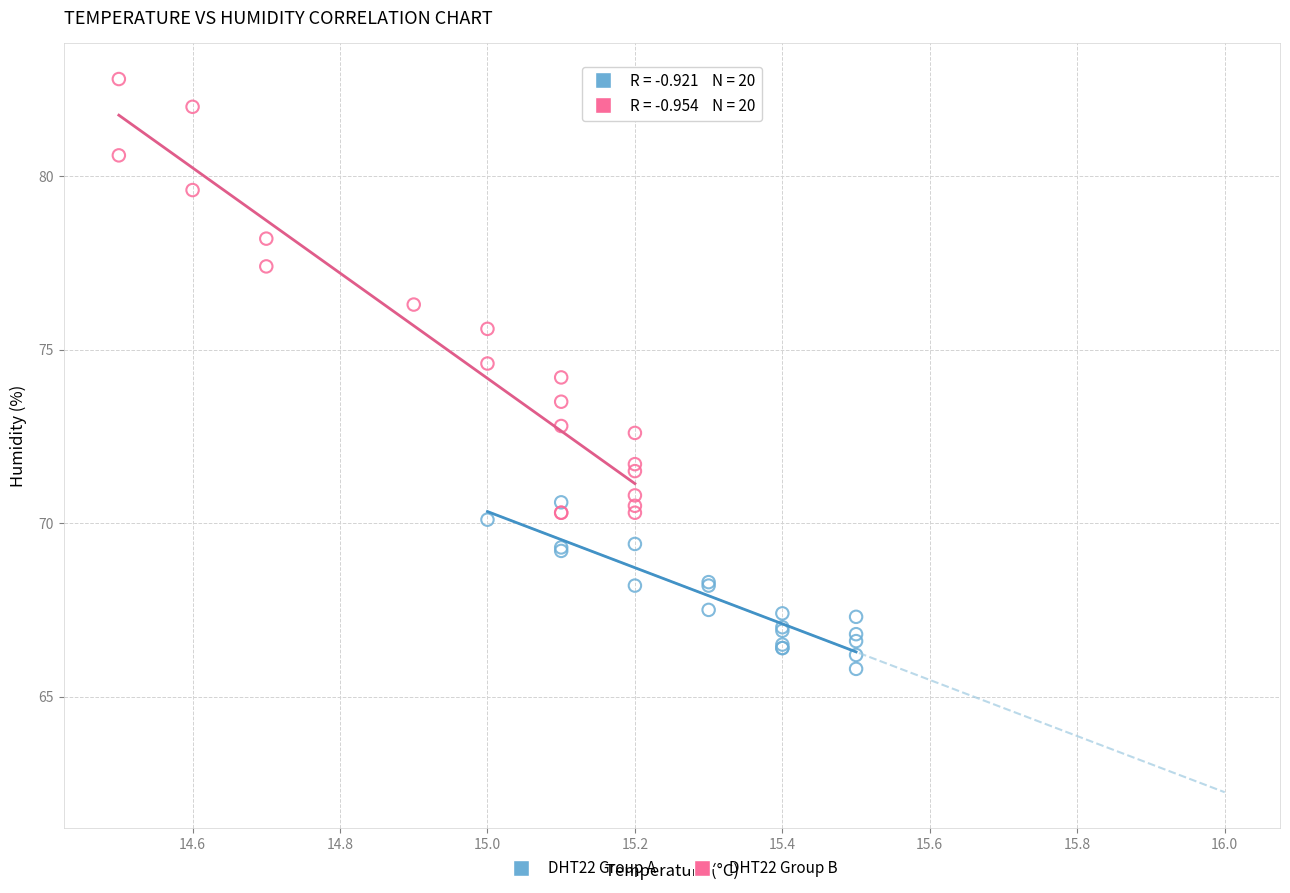

Which series has the widest spread of Y values?

DHT22 Group B